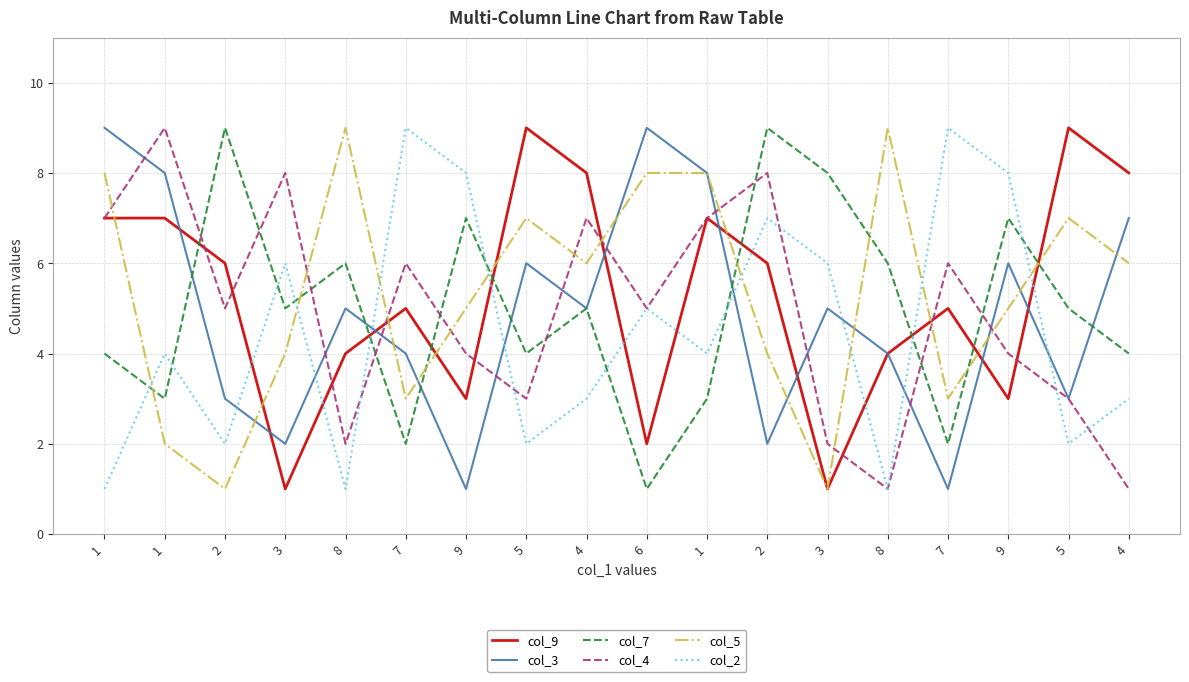

What are all the series names shown in the legend?

col_9, col_3, col_7, col_4, col_5, col_2